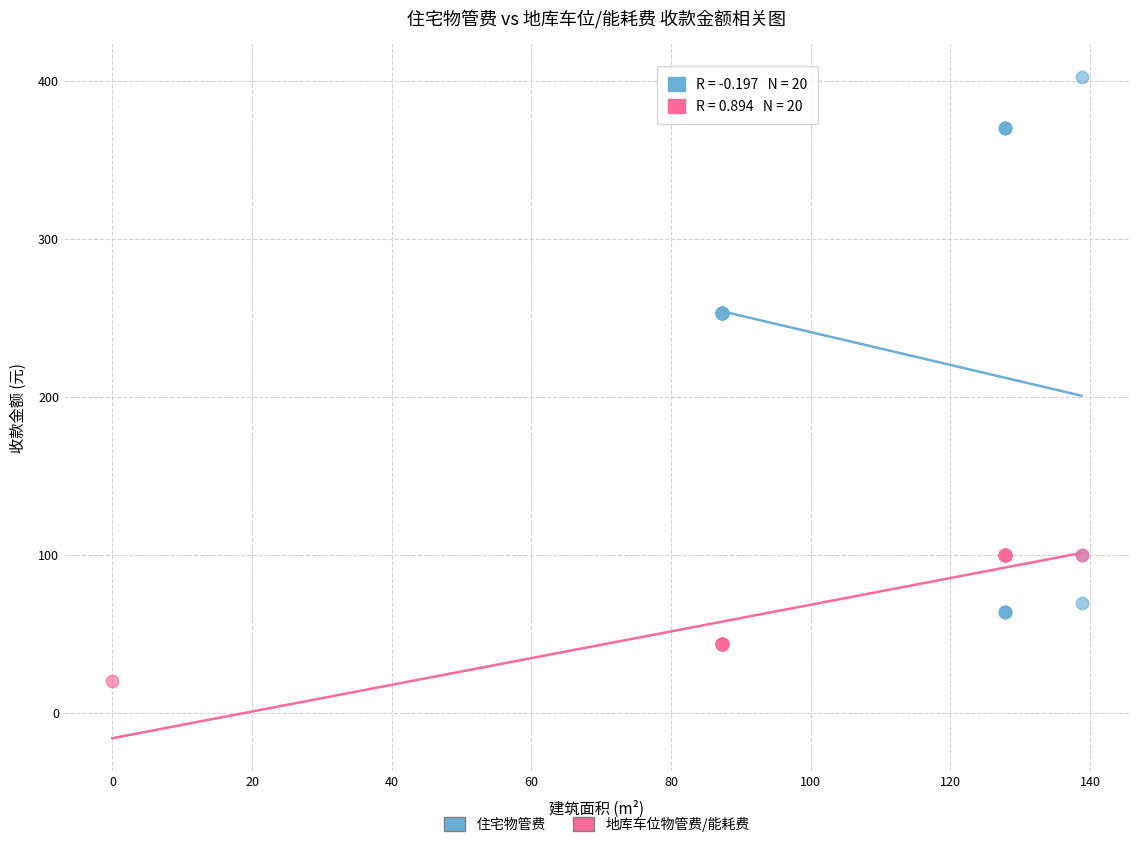

Which series has the widest spread of Y values?

住宅物管费